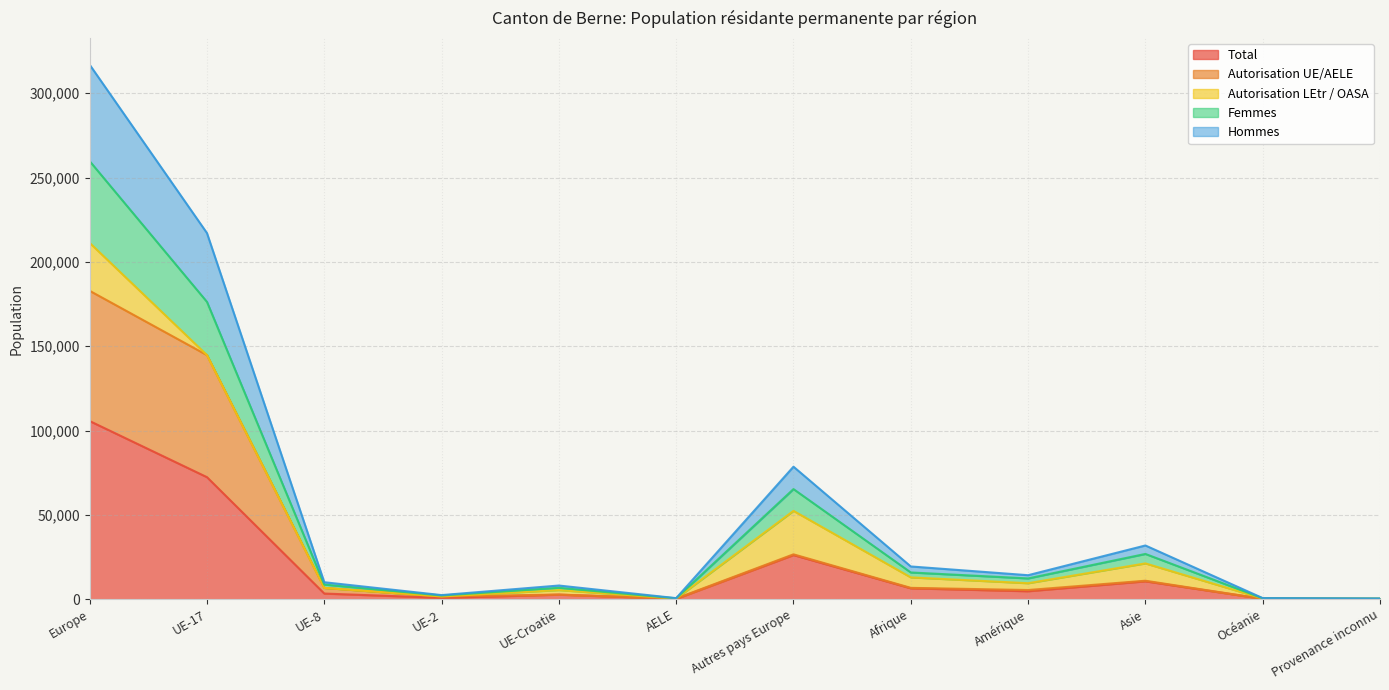

Does the chart display data point markers on the line(s)?

No